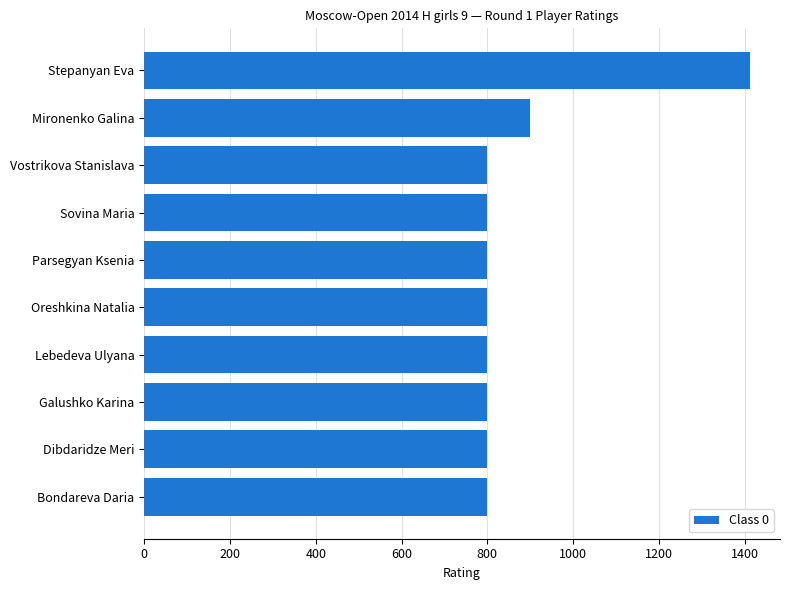

Reading bottom to top, what are all the values shown in this chart?

Bondareva Daria=800	Dibdaridze Meri=800	Galushko Karina=800	Lebedeva Ulyana=800	Oreshkina Natalia=800	Parsegyan Ksenia=800	Sovina Maria=800	Vostrikova Stanislava=800	Mironenko Galina=900	Stepanyan Eva=1412